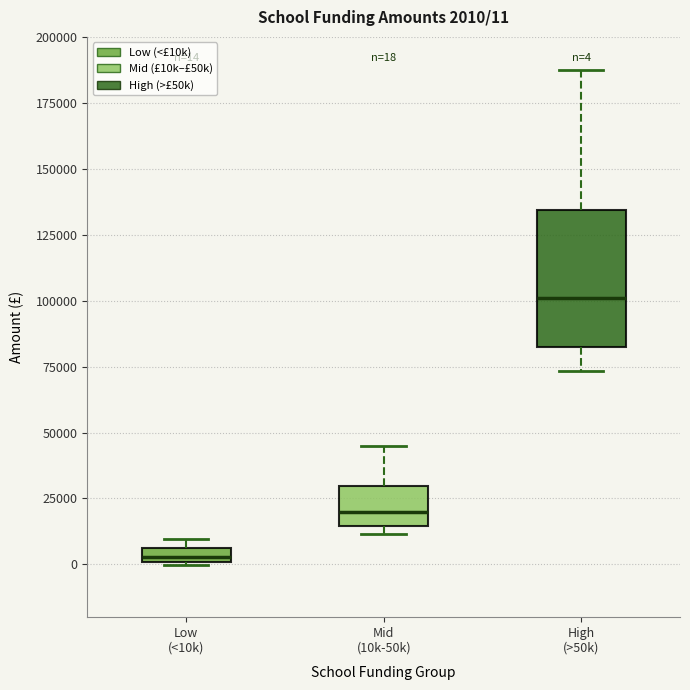

Comparing the boxes themselves (not the whiskers), which one is the tallest?

High (>50k)